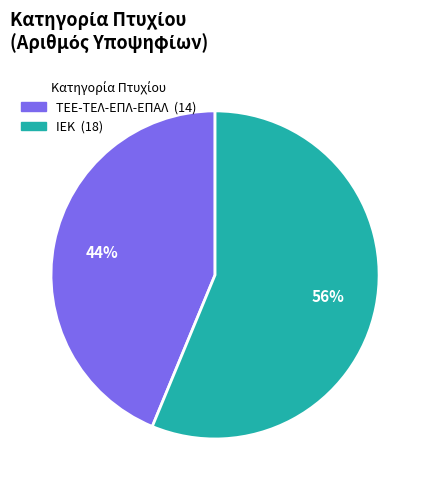

What is the ratio of the value at ΙΕΚ to the value at ΤΕΕ-ΤΕΛ-ΕΠΛ-ΕΠΑΛ?

1.3